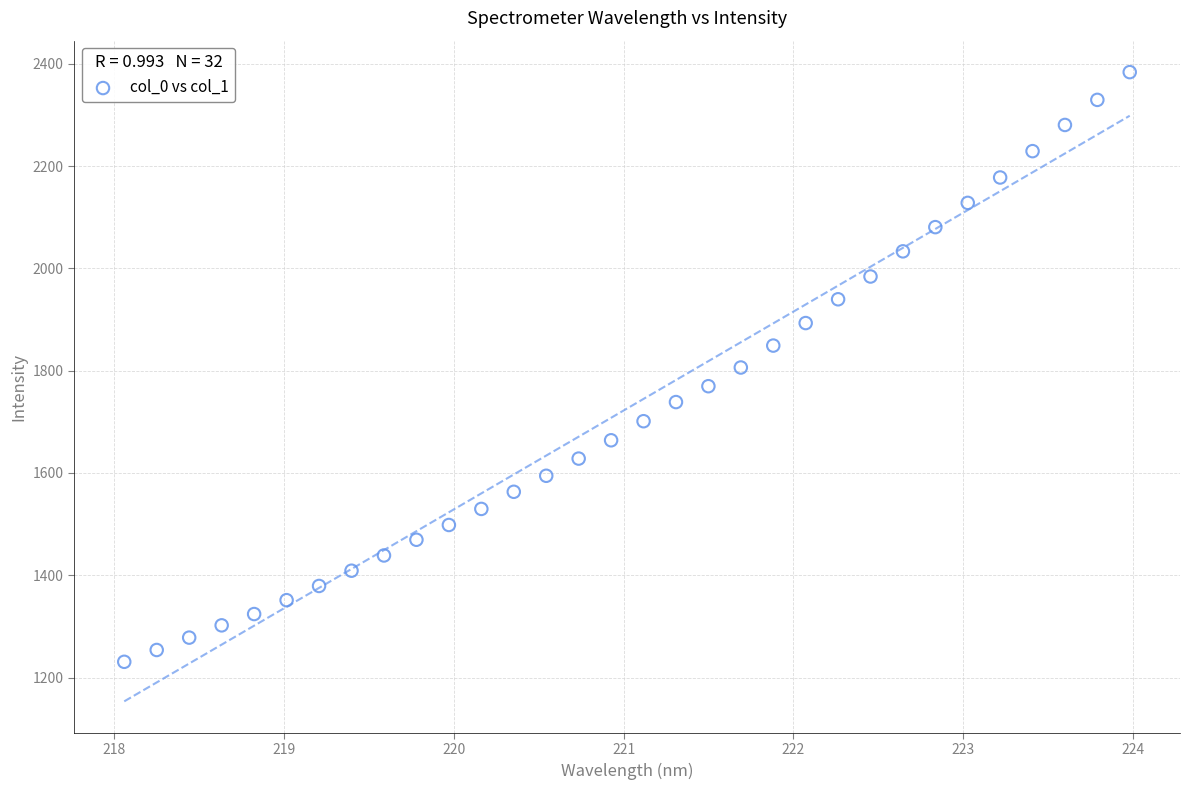

What is the range of X values (max minus min)?

5.9